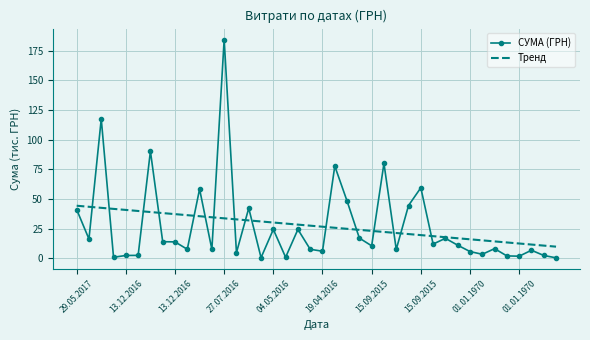

What is the maximum value for Тренд?

44.3